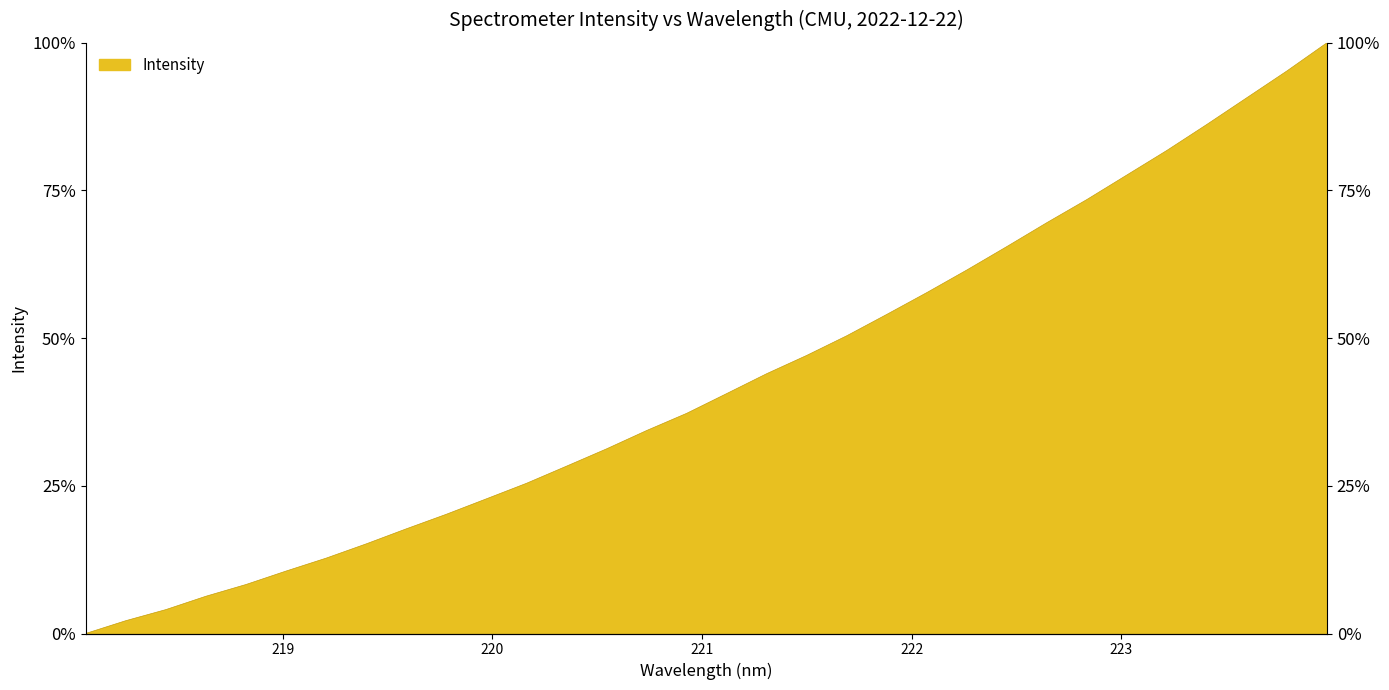

Does the chart display data point markers on the line(s)?

No